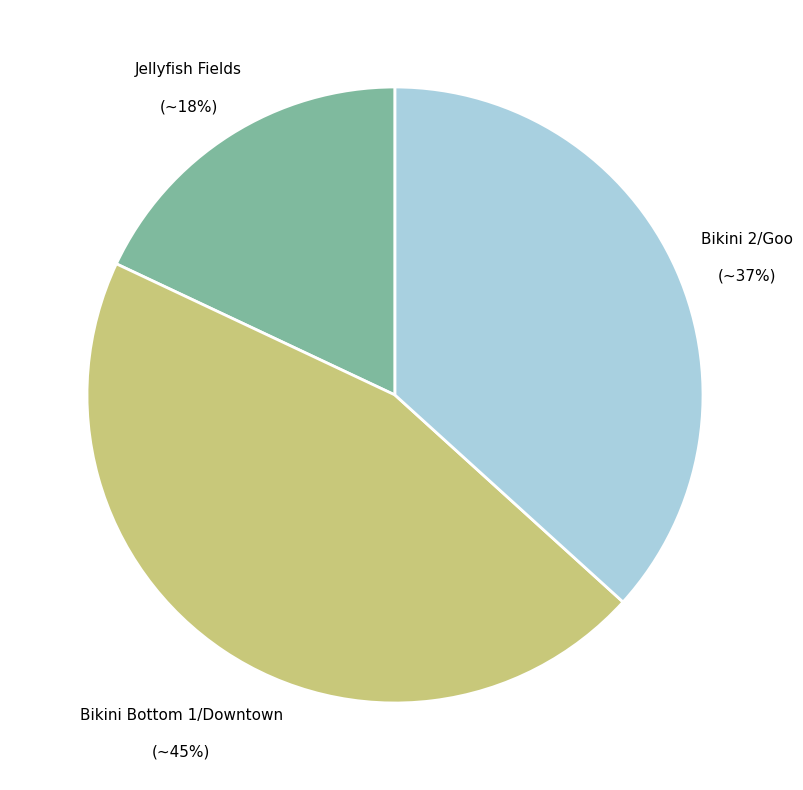

Which category has the biggest portion of the pie?

Bikini Bottom 1/Downtown